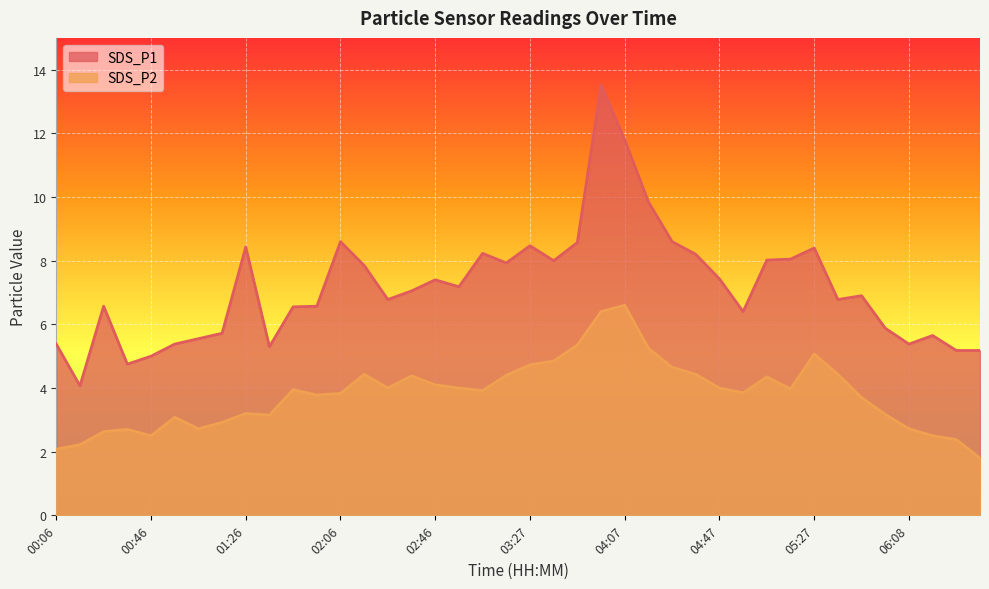

What is the spread (max minus min) of values at 04:47?

3.4